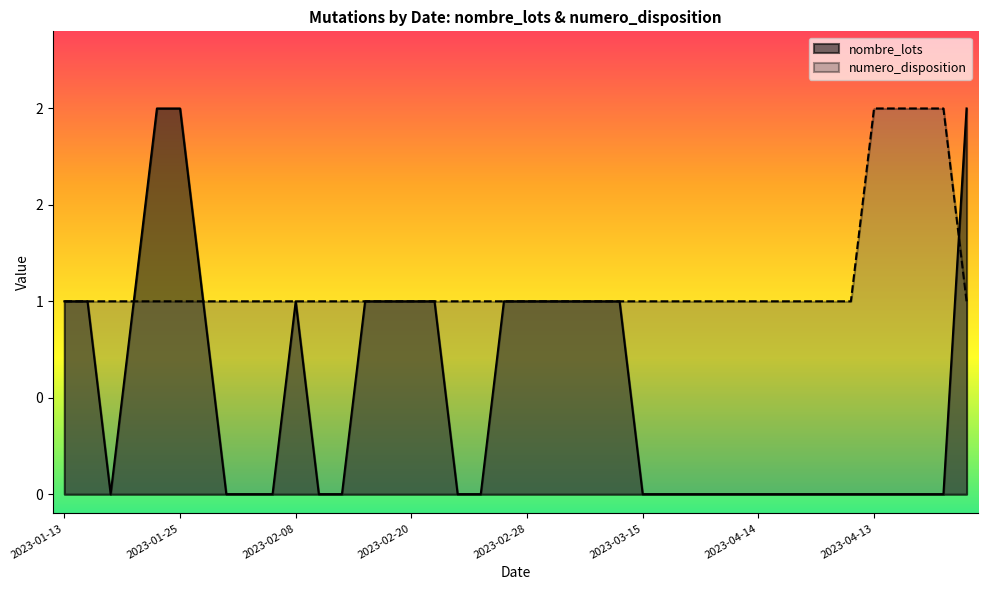

True or false: numero_disposition has more than 1 interior local peaks.

False